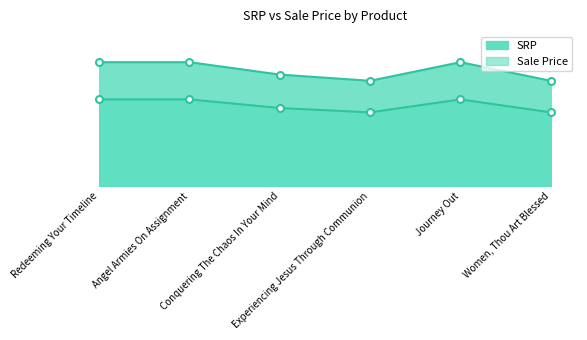

True or false: SRP_line has more than 2 interior local peaks.

False